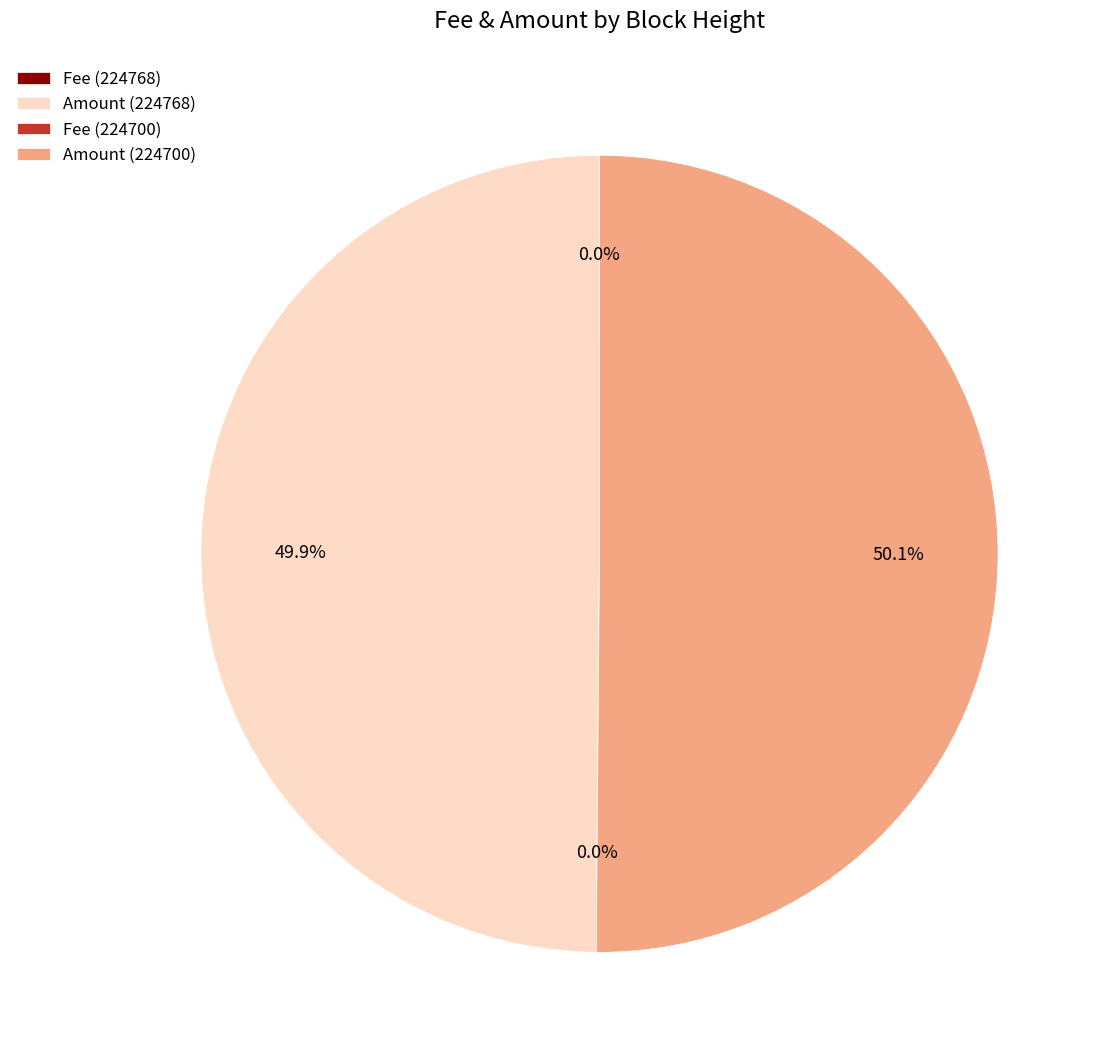

How much of the chart is everything except Amount (224700)?

49.9%